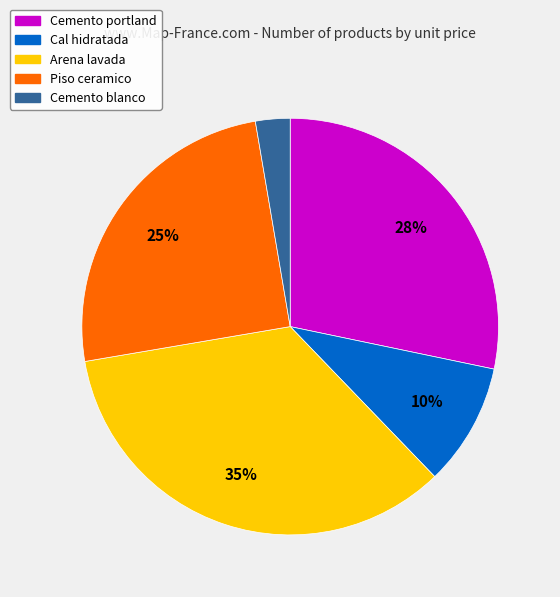

To the nearest percent, what is the combined percentage of Cemento portland and Cemento blanco?

31%